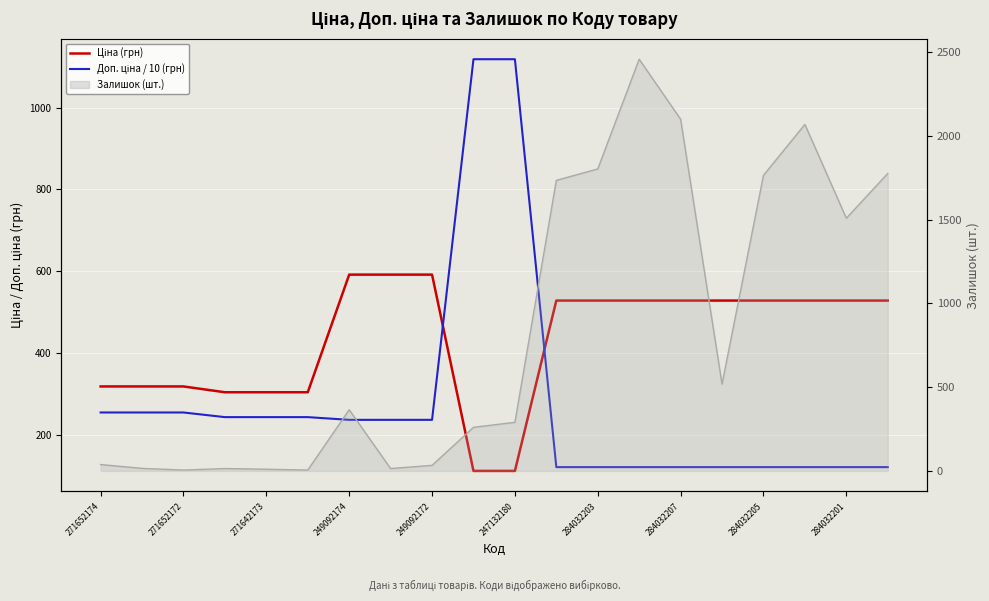

What is the difference between the second highest and second lowest values in the Доп. ціна / 10 (грн) series?

997.1